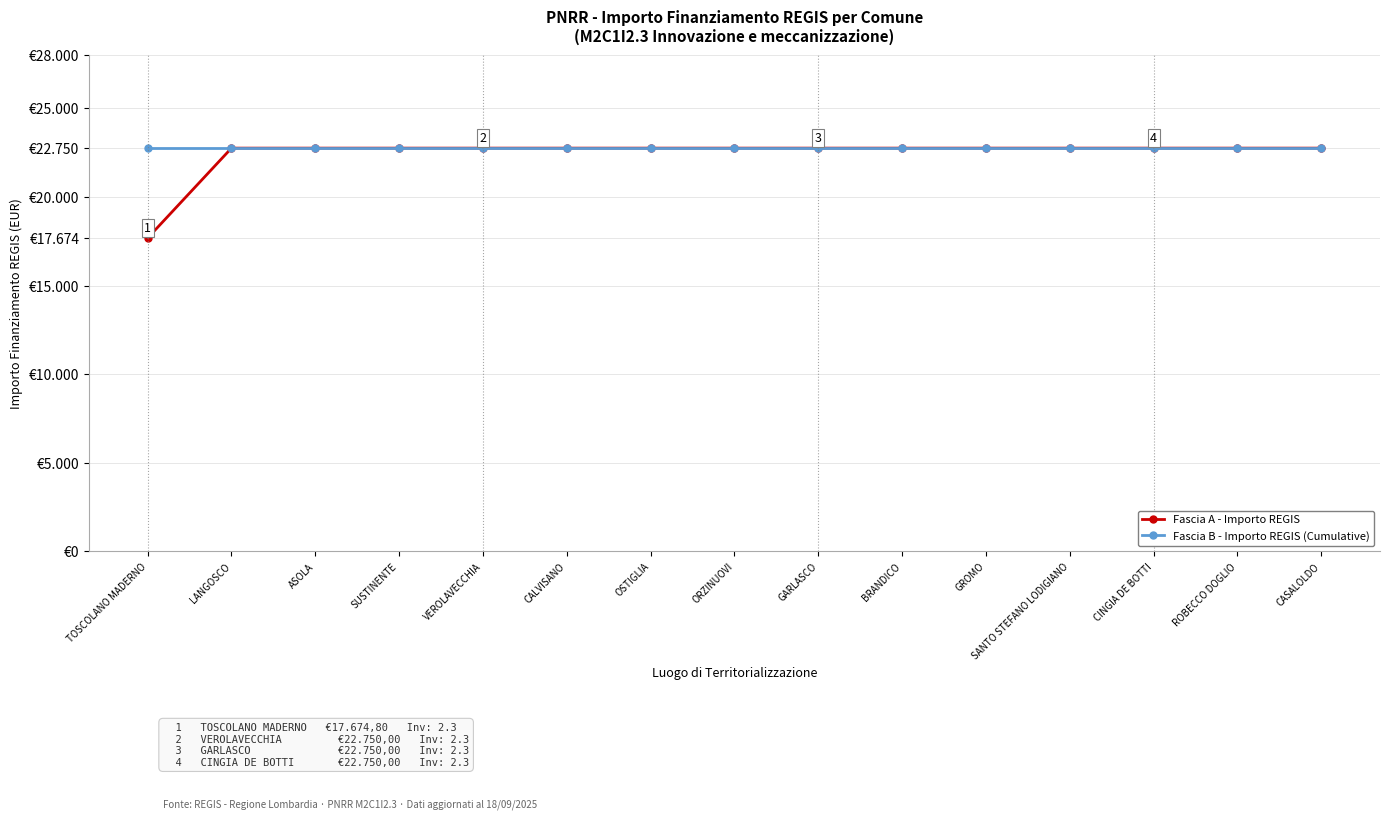

What is the minimum value shown in the chart?

17674.8